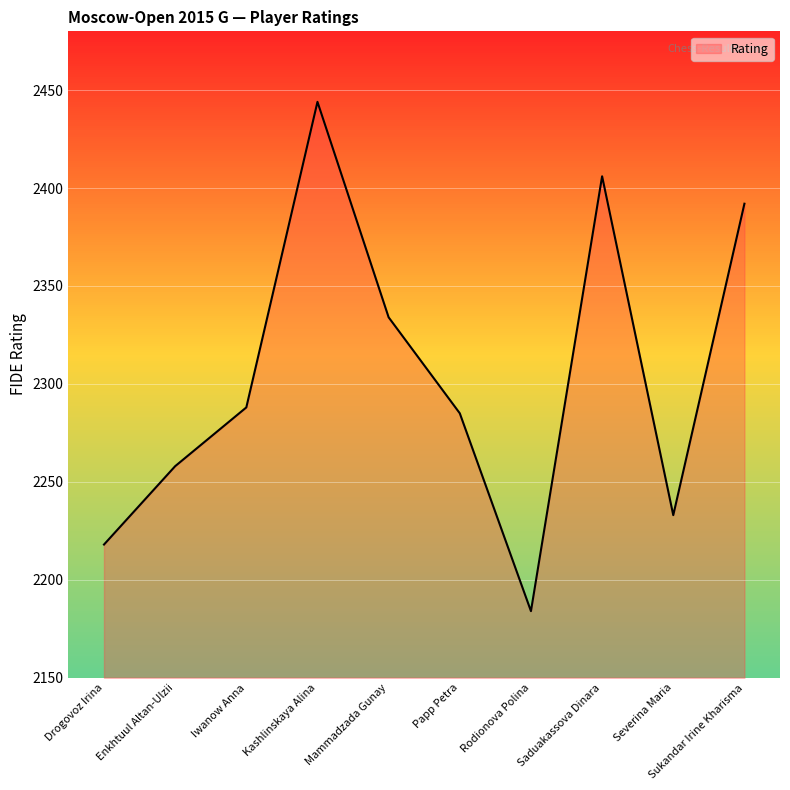

Is it true that the value at Saduakassova Dinara is 3453?

False